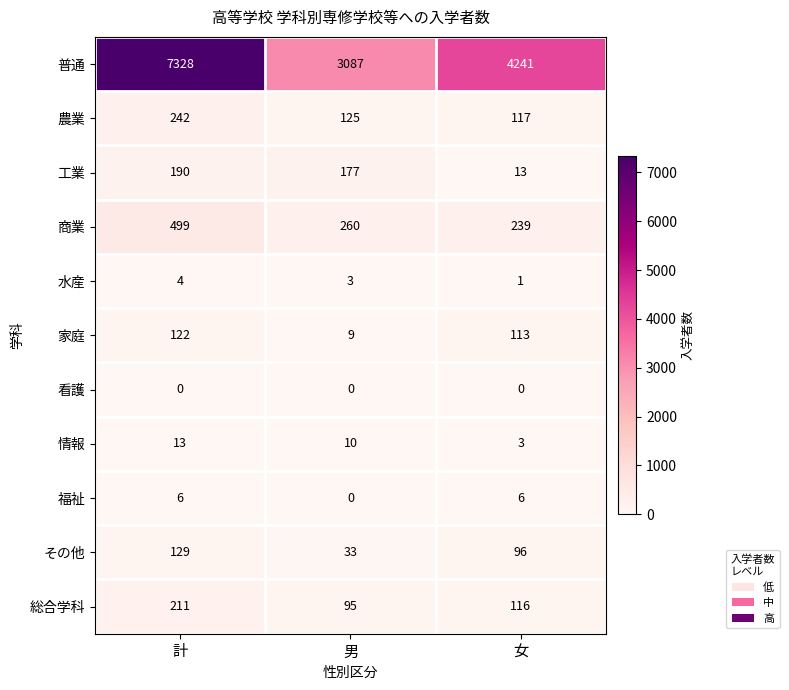

At 計, list the series in order from smallest to largest.

看護, 水産, 福祉, 情報, 家庭, その他, 工業, 総合学科, 農業, 商業, 普通